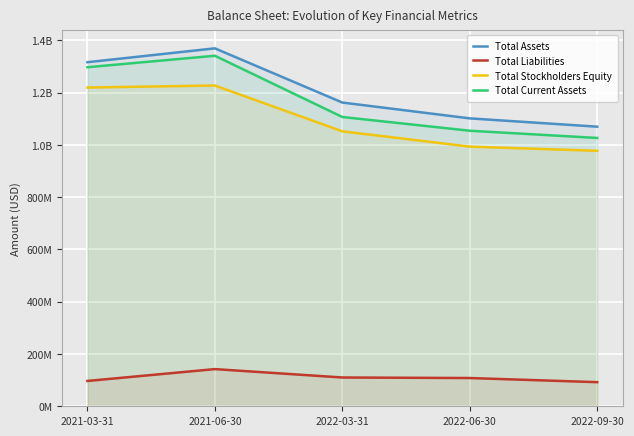

At which category is the sum across all series the highest?

2021-06-30